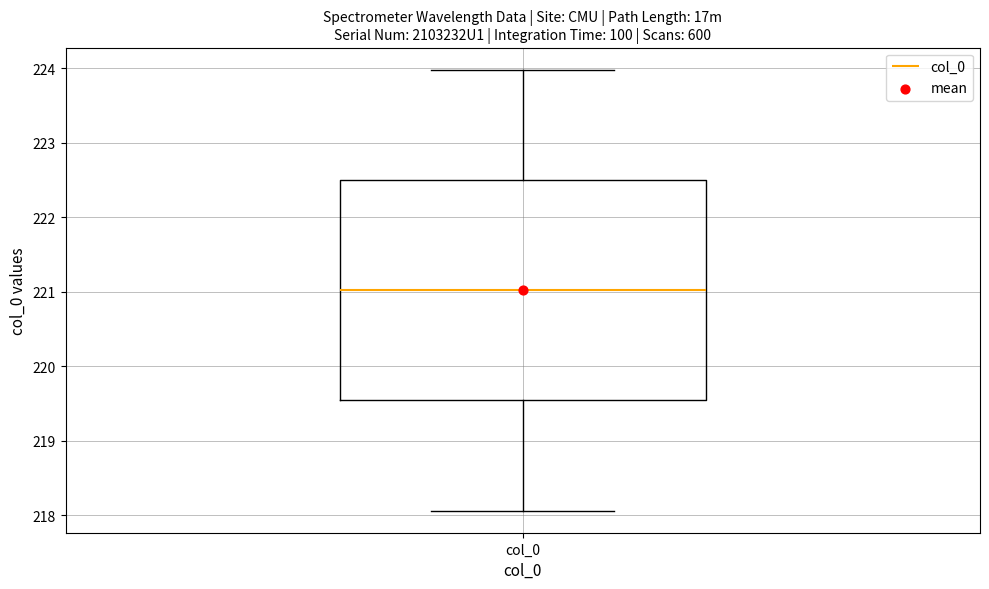

Read this box plot against the y-axis: the position of the median line, the range covered by the box, and the ends of both whiskers. The values are not printed on the chart, so give them approximately, as read against the axis.

median 221.0, box 219.5 to 222.5, whiskers 218.1 to 224.0